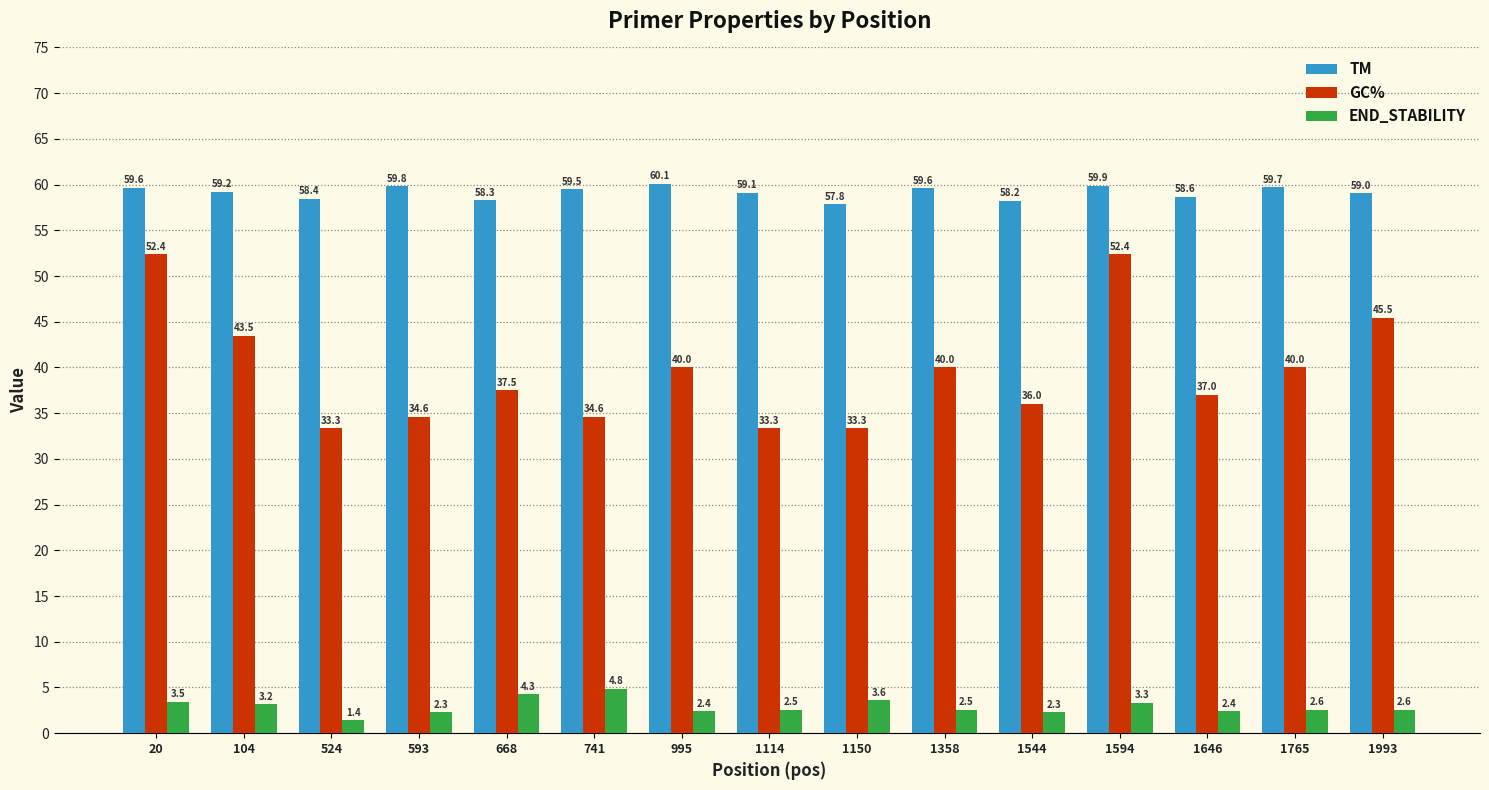

What is the average value of the TM series?

59.1